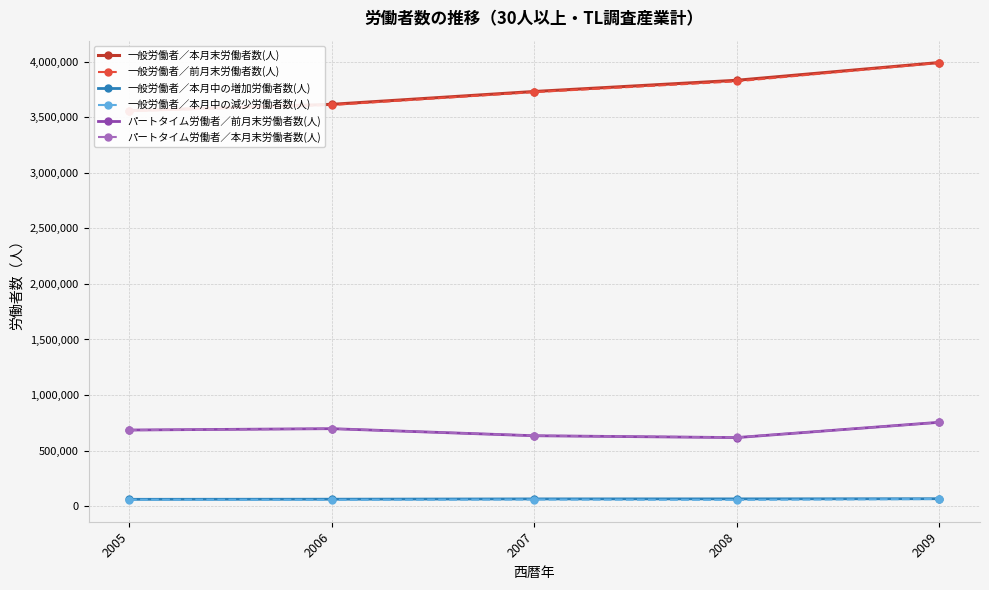

The 一般労働者／前月末労働者数(人) series shows 1183589 at 2008. True or false?

False